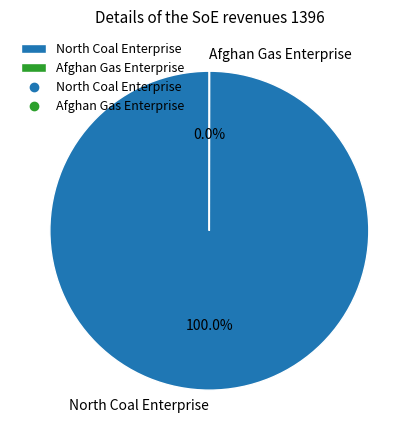

Which category has the biggest portion of the pie?

North Coal Enterprise